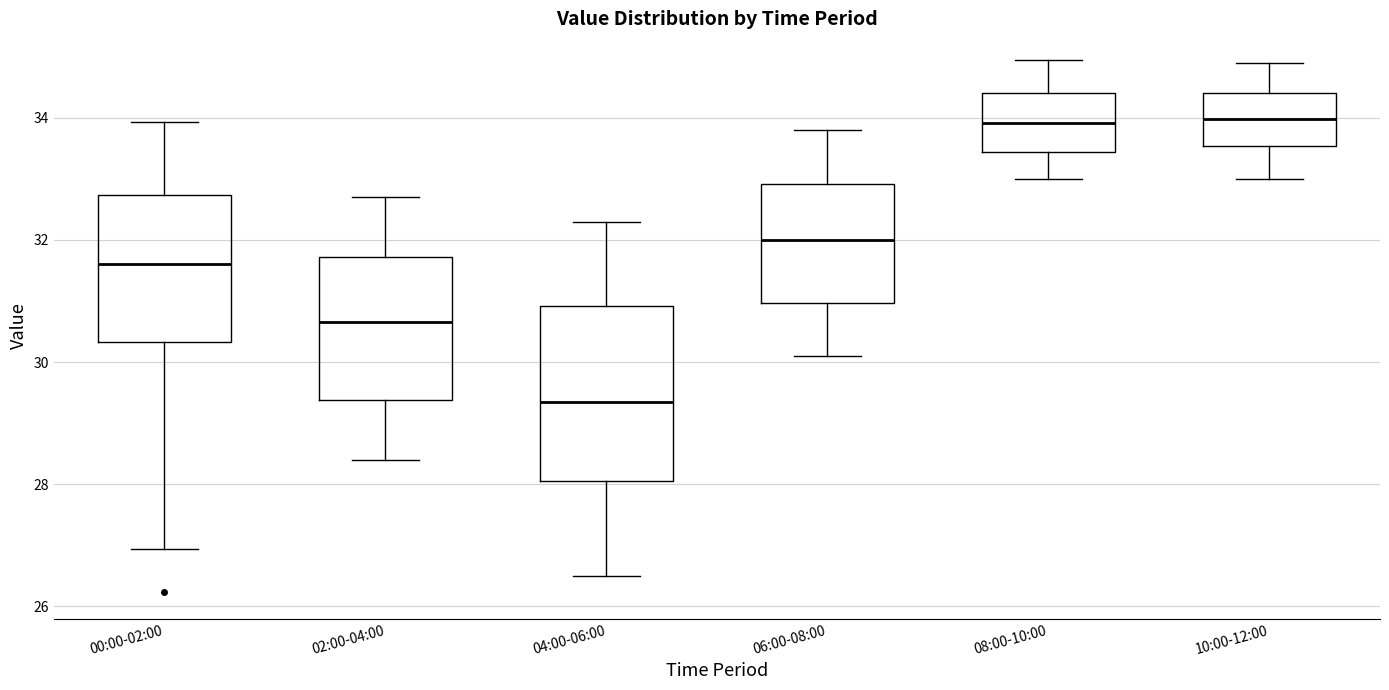

Reading left to right, read every box against the y-axis: the position of its median line, the range the box covers, and the ends of its whiskers. The values are not printed on the chart, so give them approximately, as read against the axis.

00:00-02:00: median 31.6, box 30.4 to 32.8, whiskers 27.0 to 34.0
02:00-04:00: median 30.6, box 29.4 to 31.8, whiskers 28.4 to 32.8
04:00-06:00: median 29.4, box 28.0 to 31.0, whiskers 26.6 to 32.4
06:00-08:00: median 32.0, box 31.0 to 33.0, whiskers 30.2 to 33.8
08:00-10:00: median 34.0, box 33.4 to 34.4, whiskers 33.0 to 35.0
10:00-12:00: median 34.0, box 33.6 to 34.4, whiskers 33.0 to 35.0